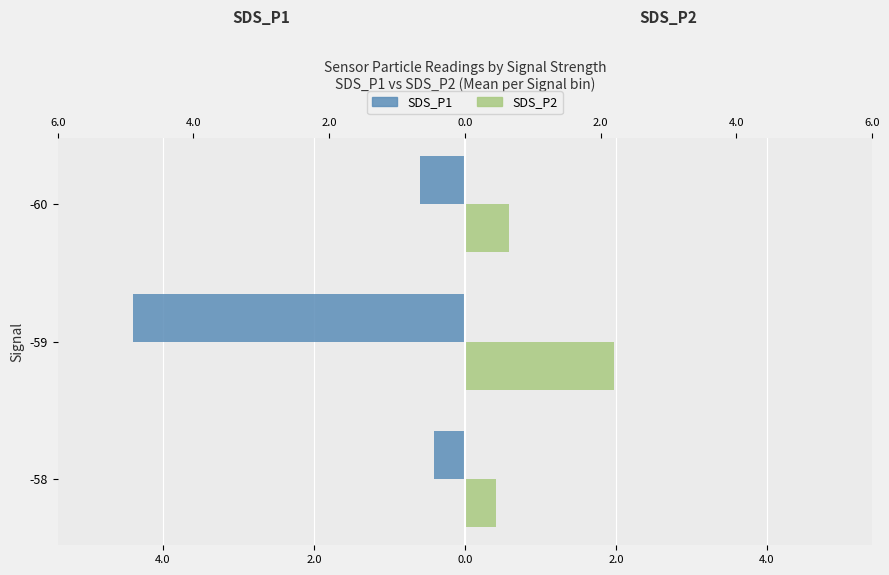

Which series has the largest range (max minus min)?

SDS_P1